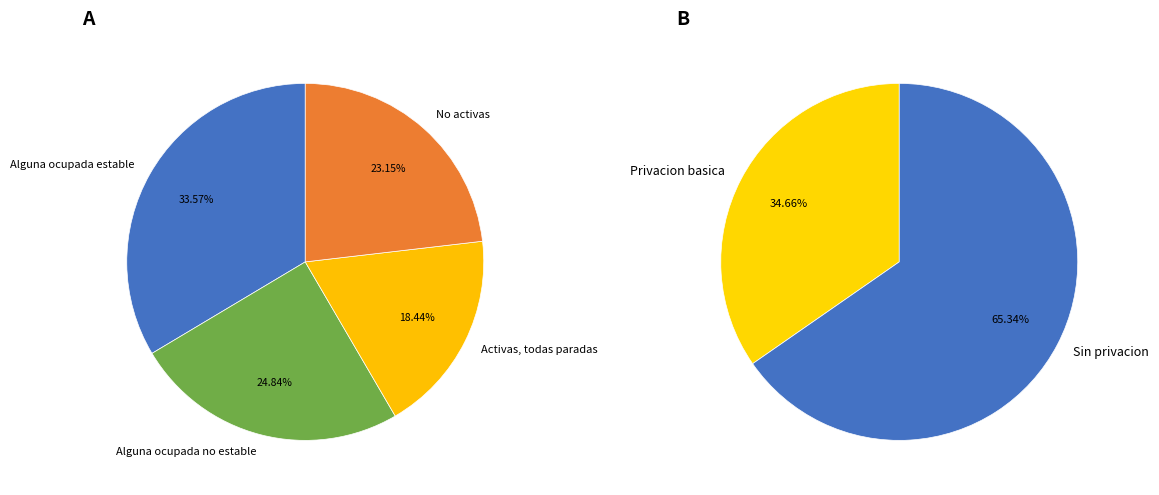

What is the total percentage of Alguna ocupada no estable and Activas, todas paradas?

43.3%